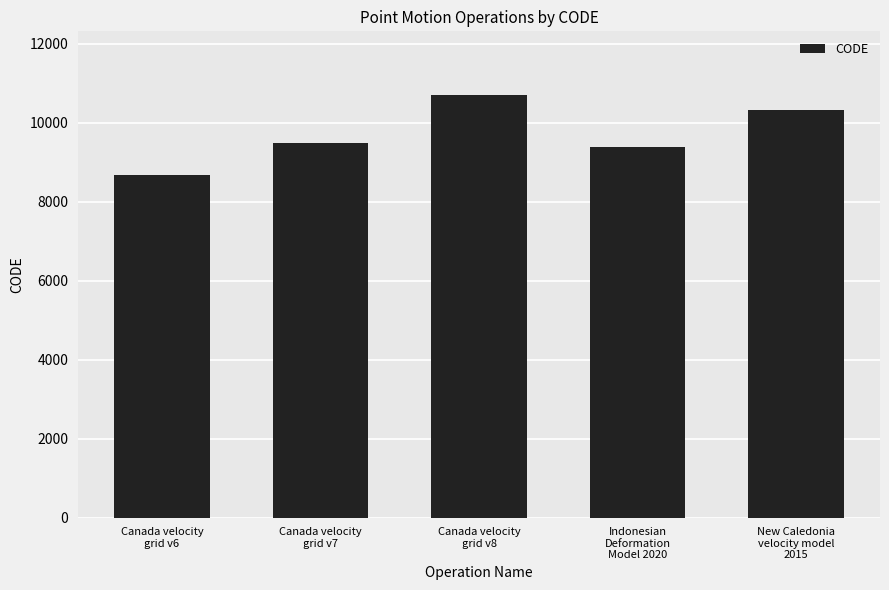

What is the greatest value displayed?

10707